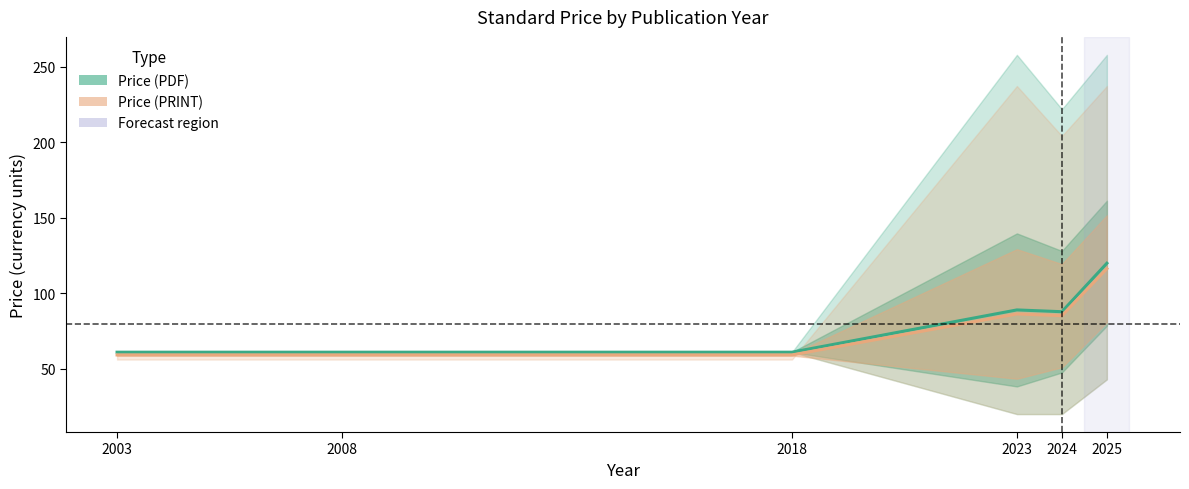

At which category is the sum across all series the highest?

2025